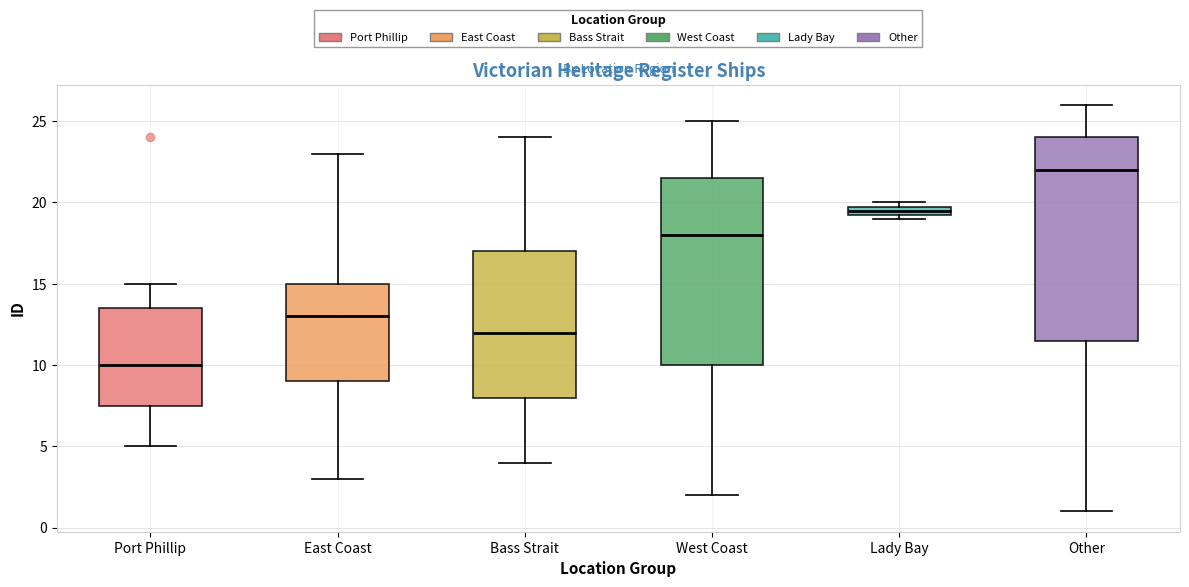

Which box has the highest median line?

Other